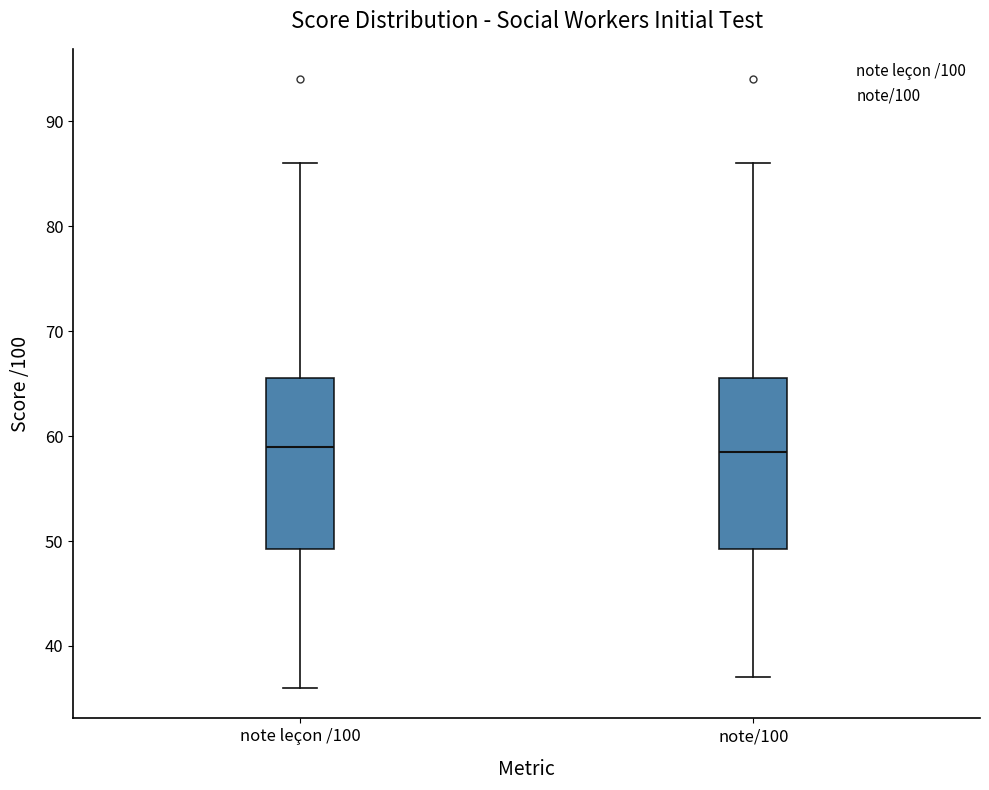

Reading left to right, transcribe this box plot: for each box, give where its median line is, the range the box spans, and where its two whiskers end, as read against the y-axis. The values are not printed on the chart, so give them approximately, as read against the axis.

note leçon /100: median 59, box 49 to 66, whiskers 36 to 86
note/100: median 59, box 49 to 66, whiskers 37 to 86